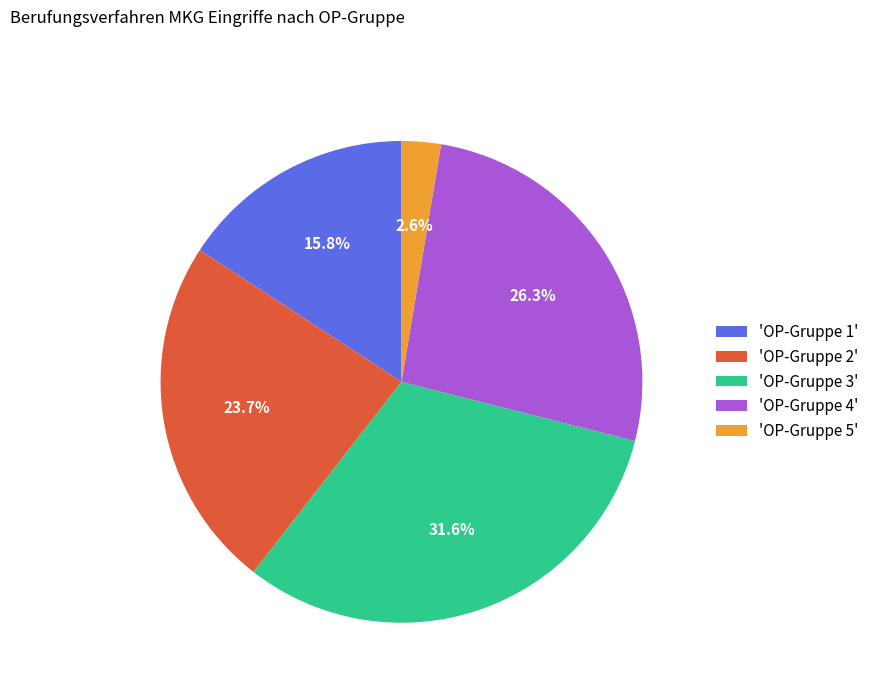

Is there a majority slice in this chart?

No